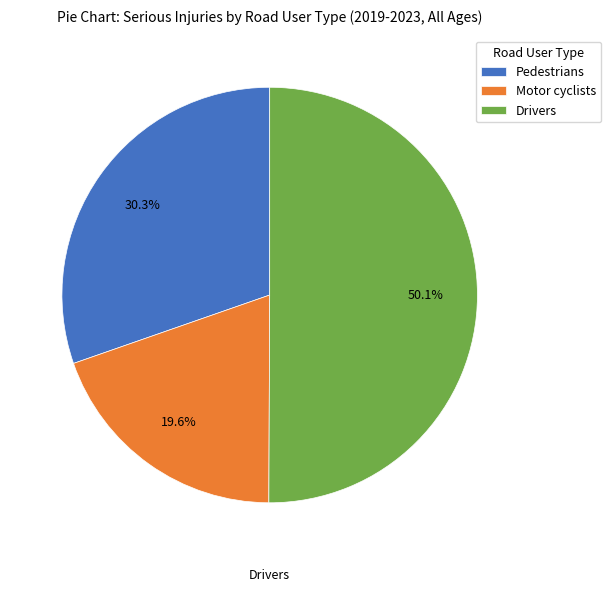

What portion of the pie excludes Motor cyclists?

80.4%